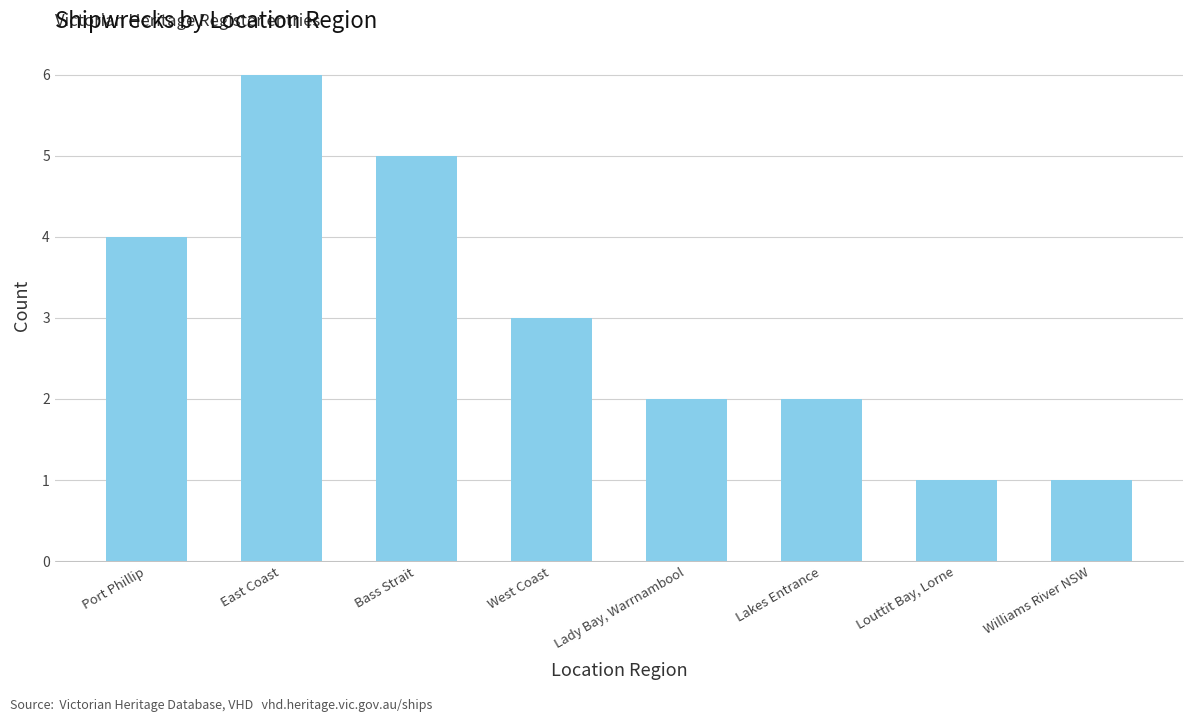

Reading left to right, what are all the values shown in this chart?

4	6	5	3	2	2	1	1